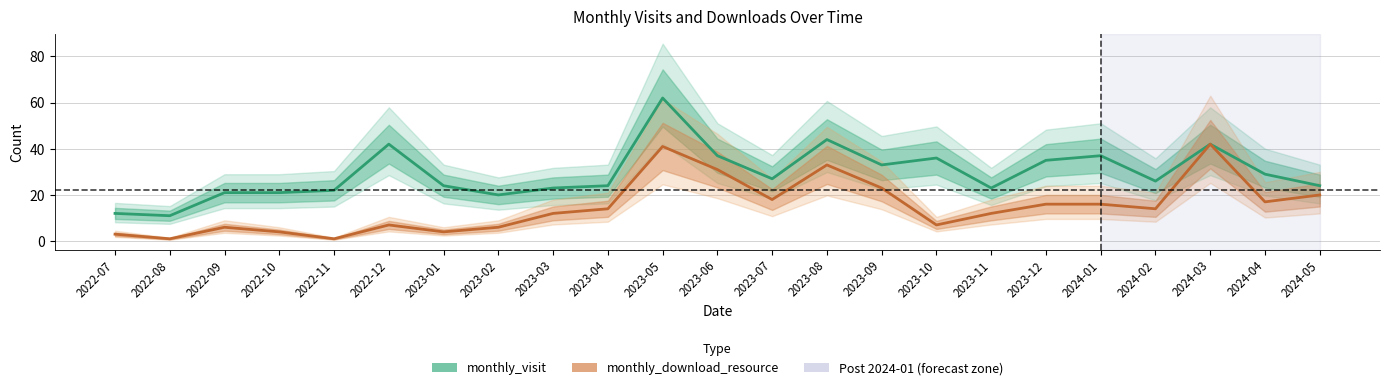

Which series changed the most between 2022-08 and 2023-12?

monthly_visit